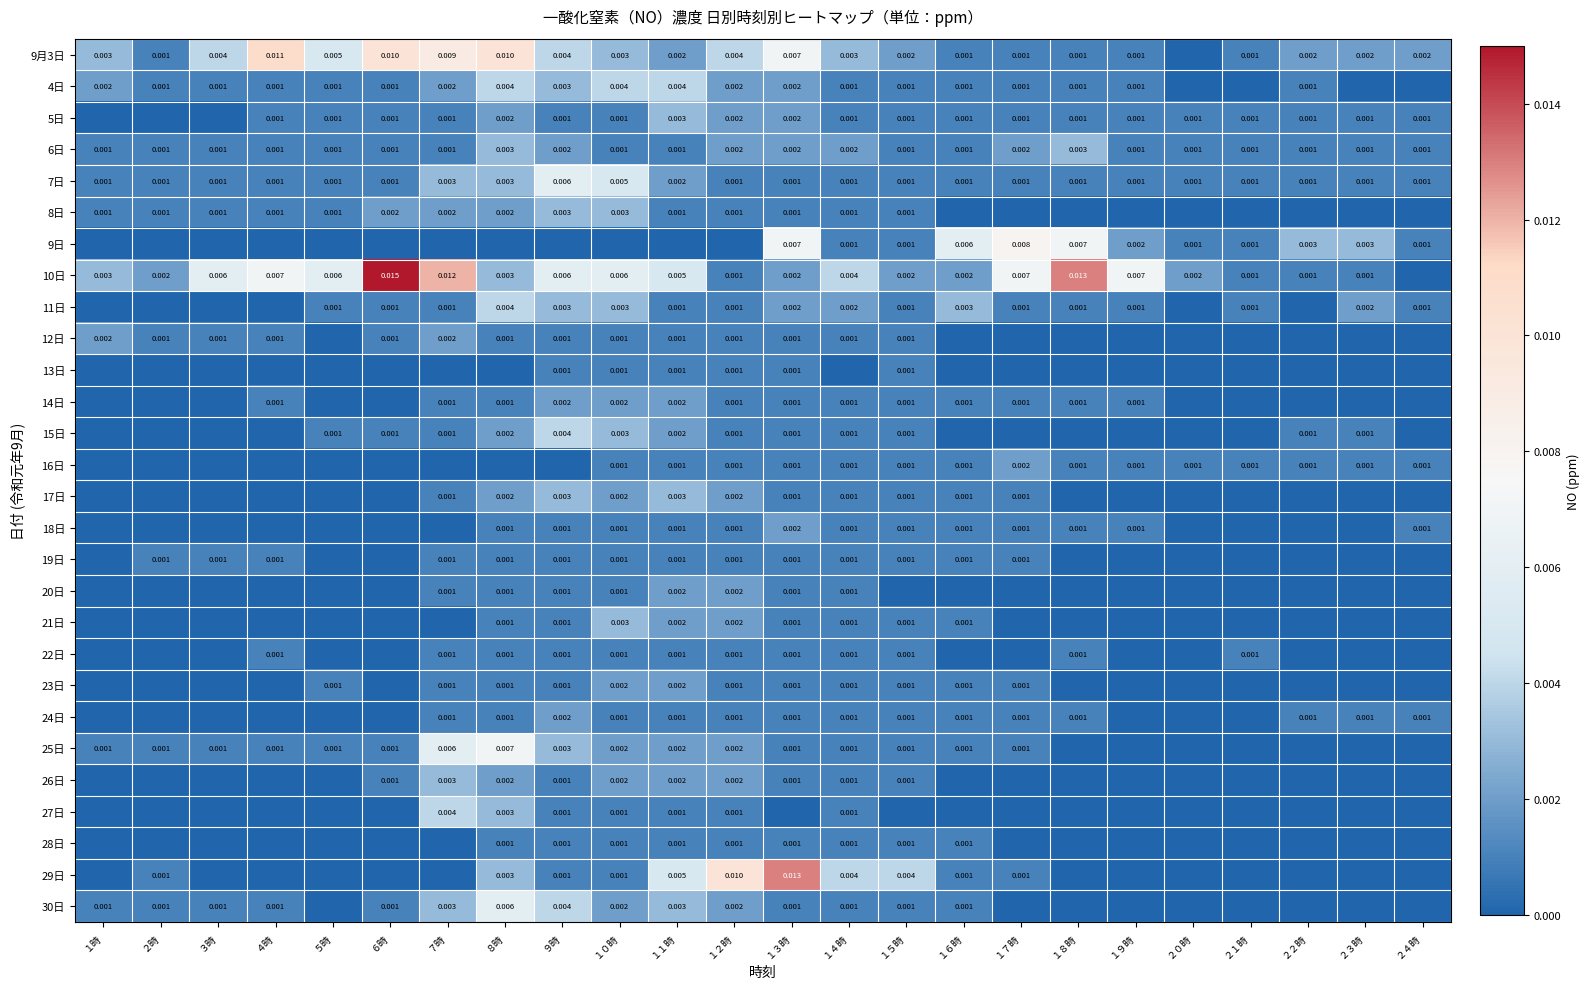

Is the value of 9日 at １３時 greater than the value of 19日 at １２時?

Yes